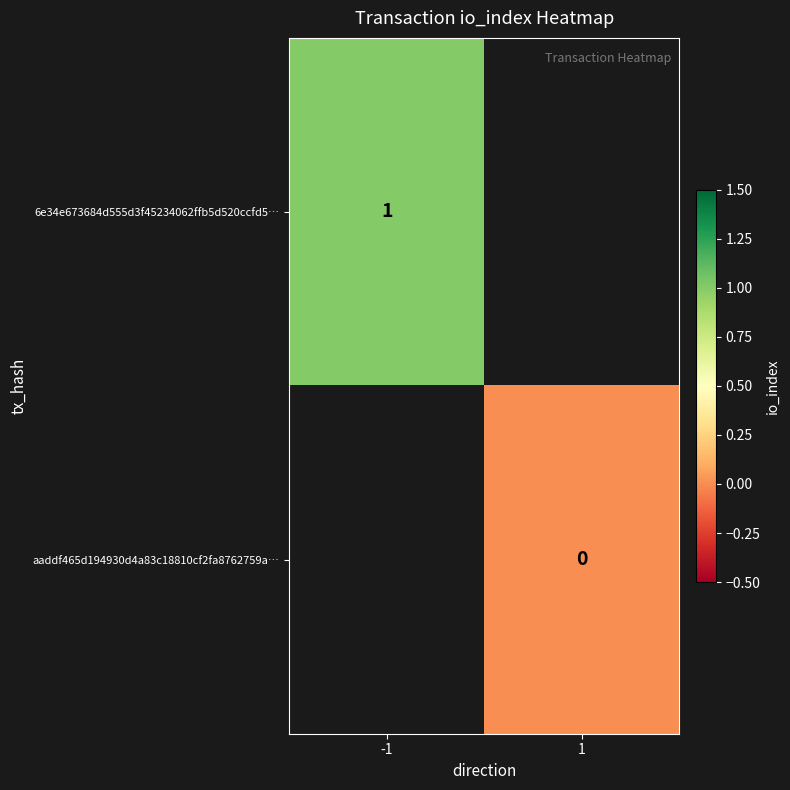

Count the number of categories in the chart.

2